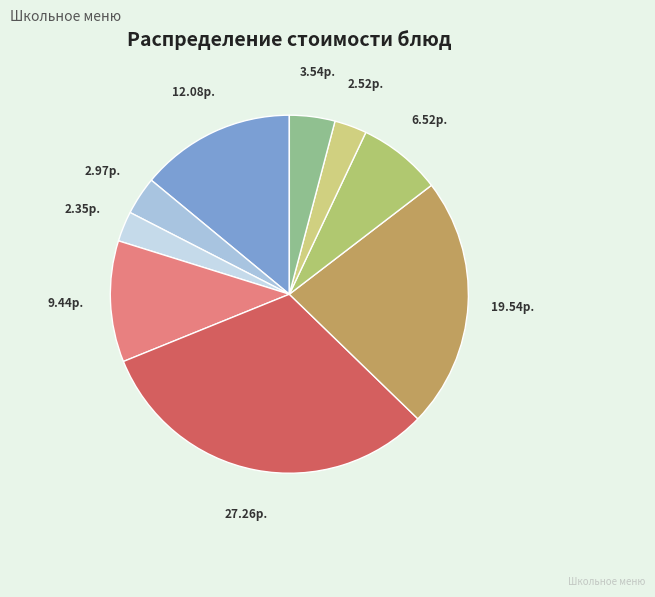

Is there any slice that represents more than half of the pie?

No